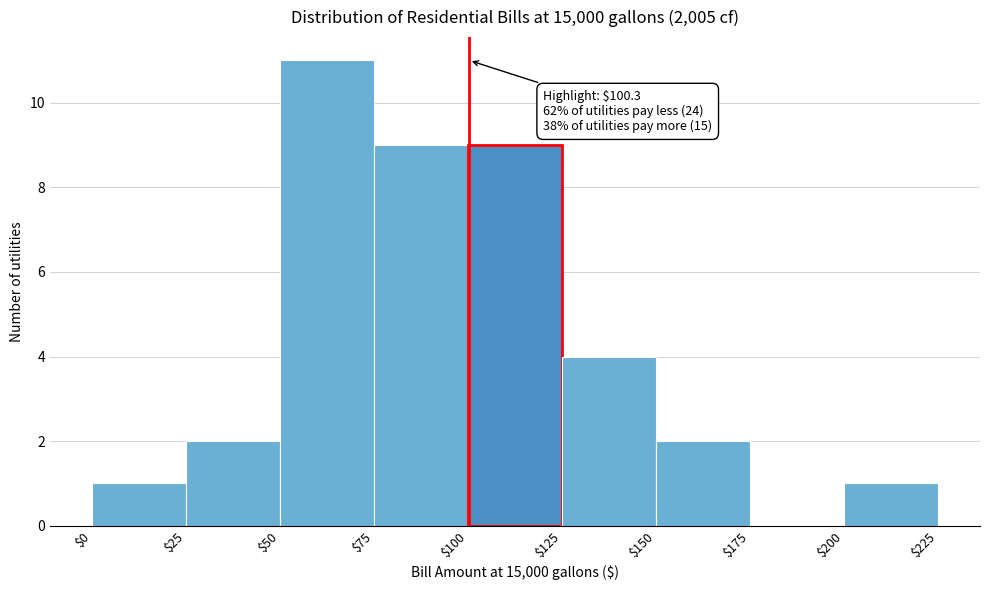

Over which range of the x-axis is the bar tallest?

$50 to $75